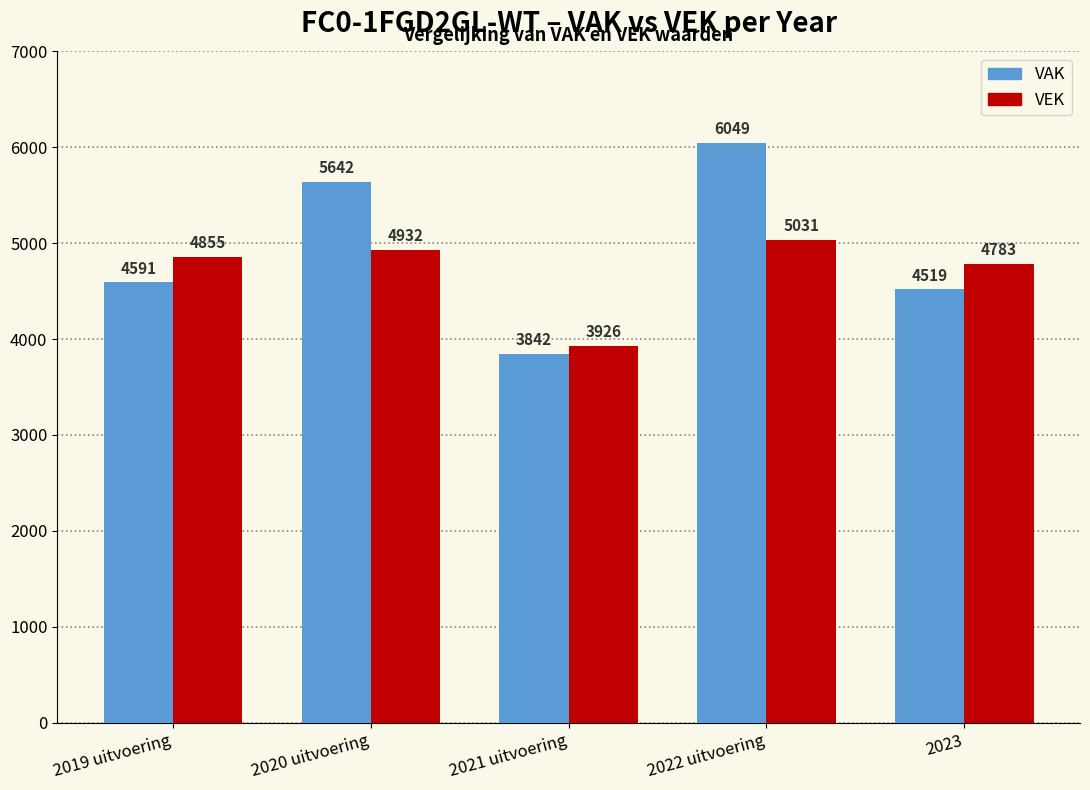

Rank the categories by VEK value from lowest to highest.

2021 uitvoering, 2023, 2019 uitvoering, 2020 uitvoering, 2022 uitvoering